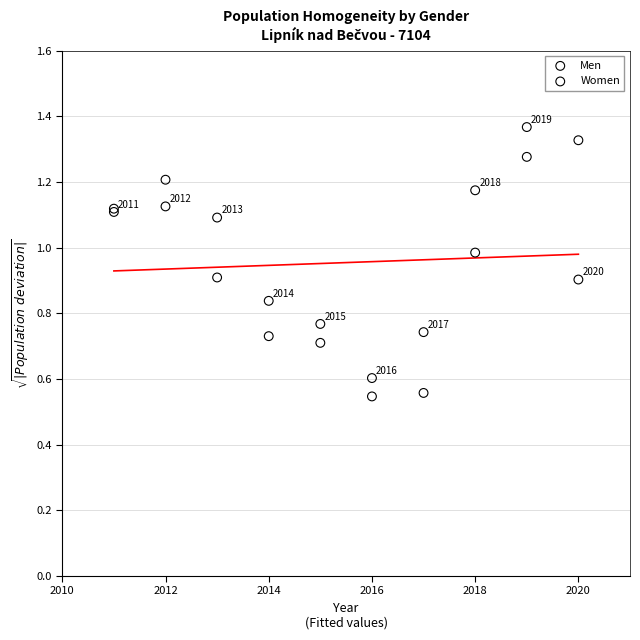

What is the X range (max minus min) for the scatter plot?

9.0